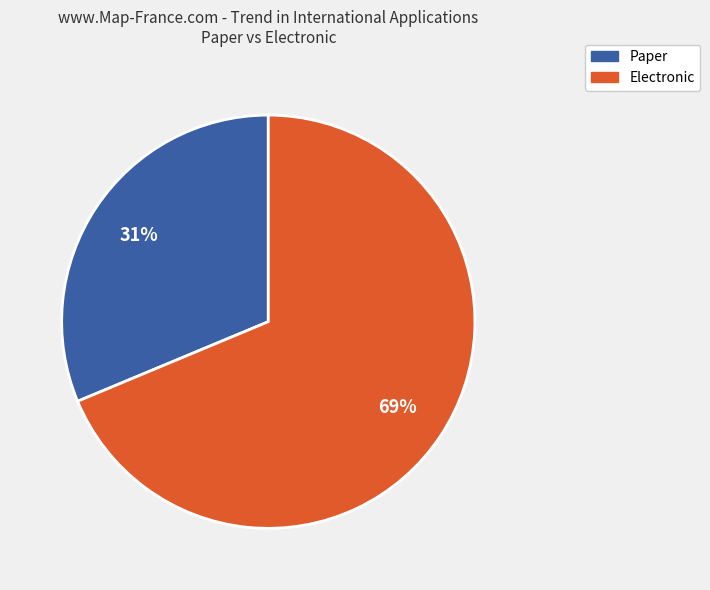

To the nearest percent, what is the average slice percentage?

50%